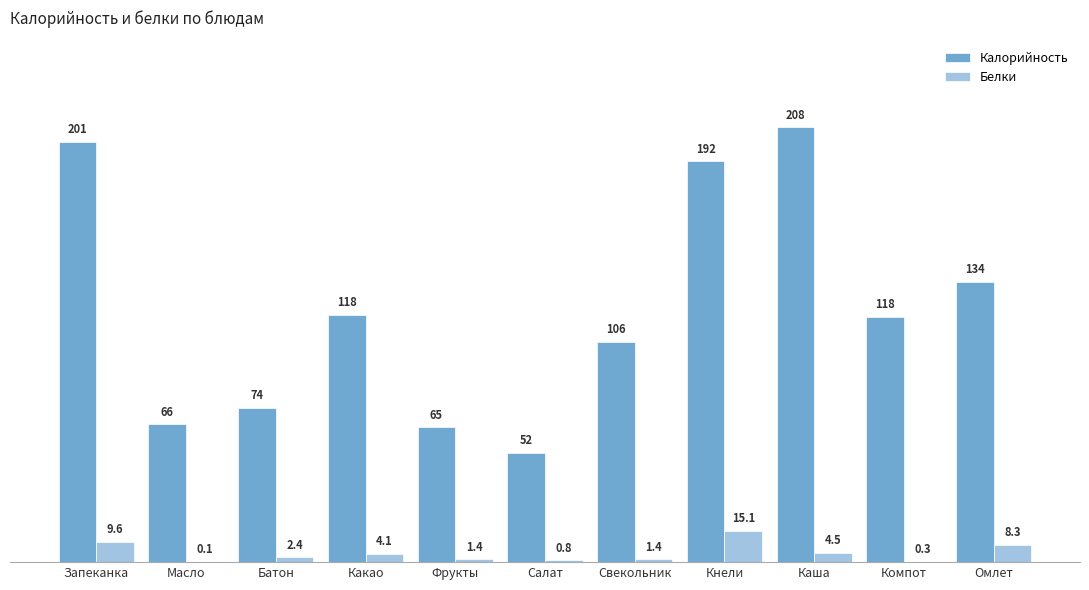

The Калорийность series shows 73.9 at Батон. True or false?

True